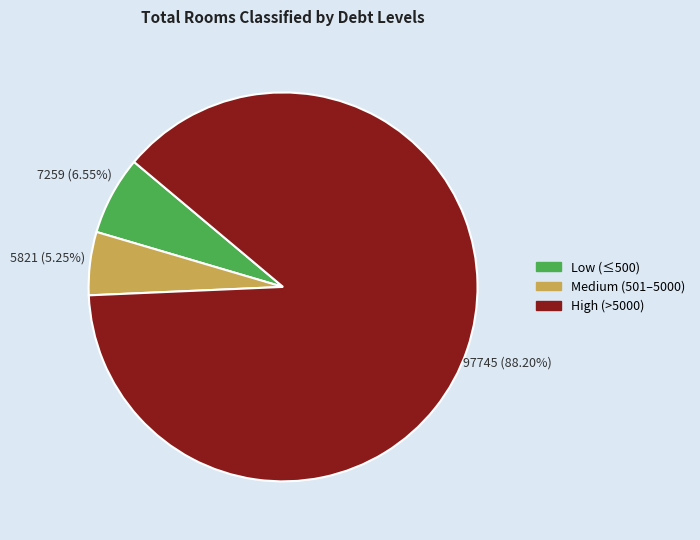

Count the number of slices in the pie.

3